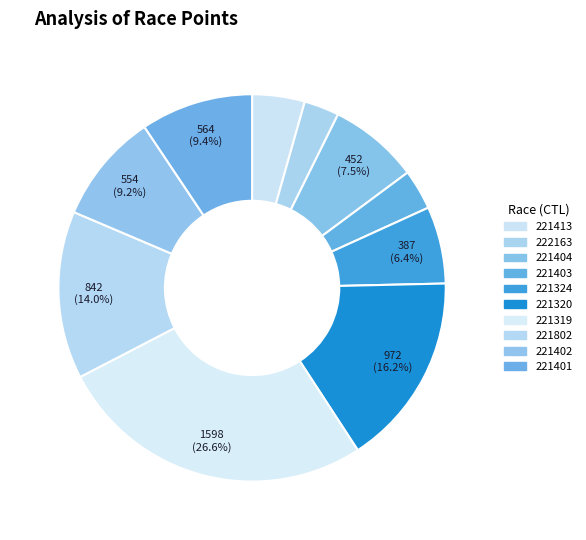

To the nearest percent, what is the difference between the largest and smallest slice percentages?

24%